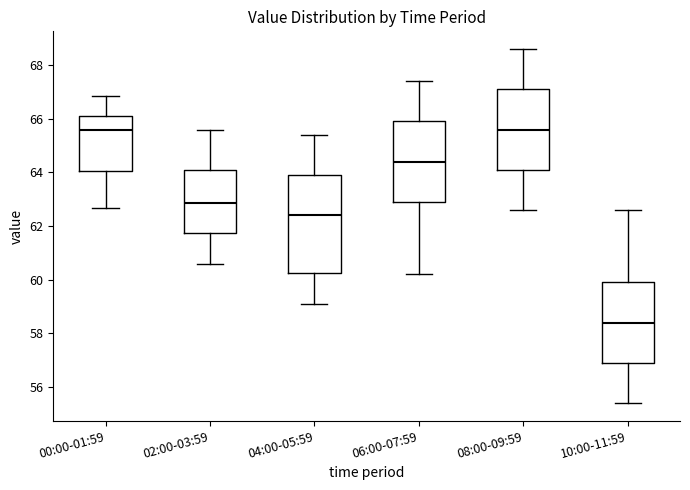

Where does the upper whisker of the box for 02:00-03:59 end on the y-axis? The values are not printed on the chart, so give them approximately, as read against the axis.

65.6